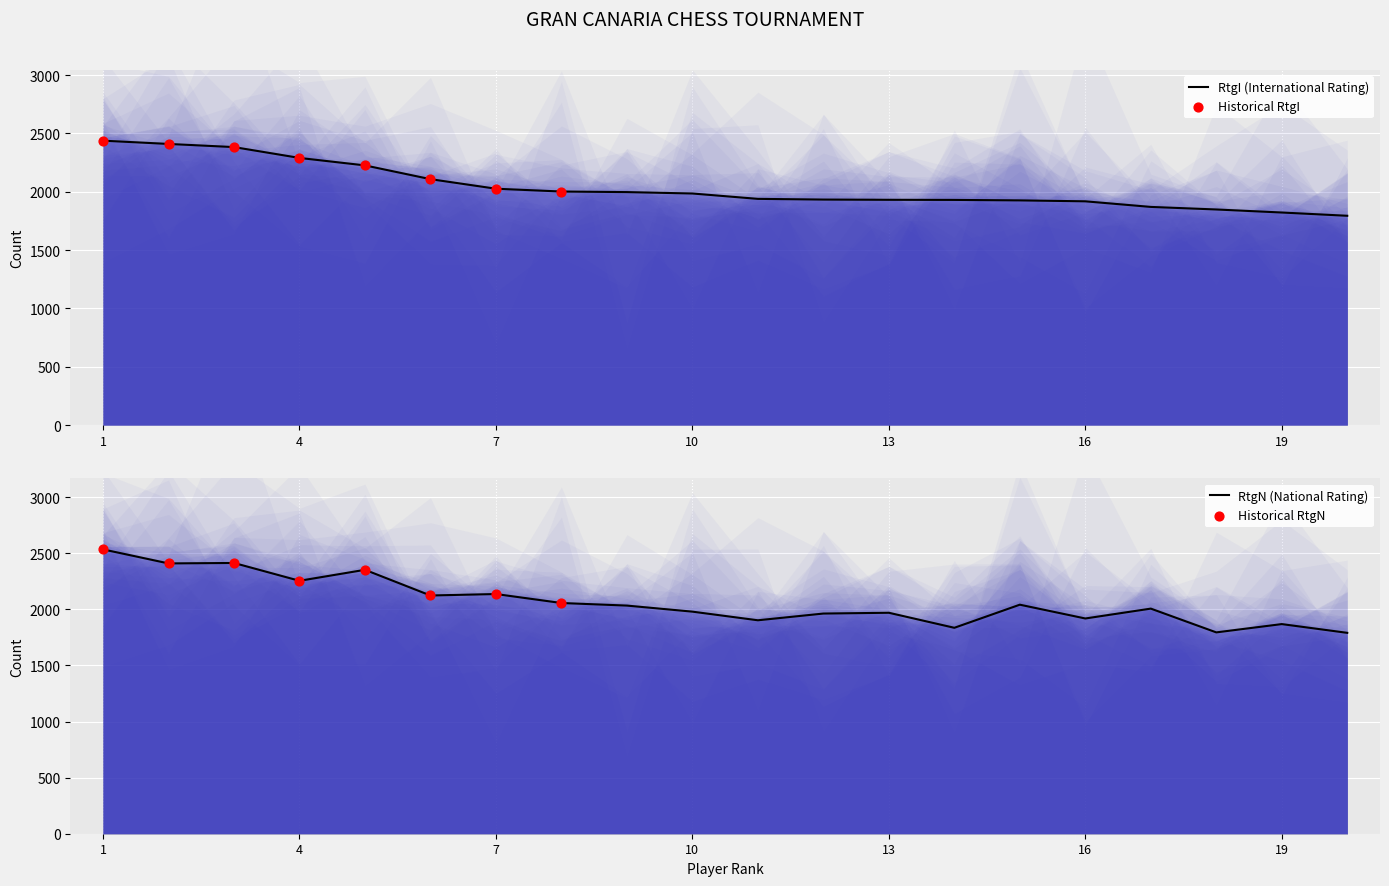

Which series has the widest spread of Y values?

RtgN